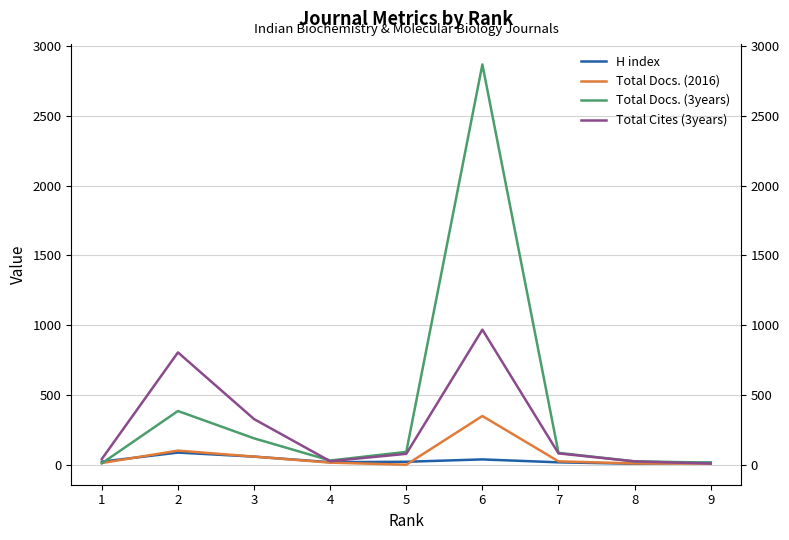

What is the value of the H index point at the 4th from the left?

18